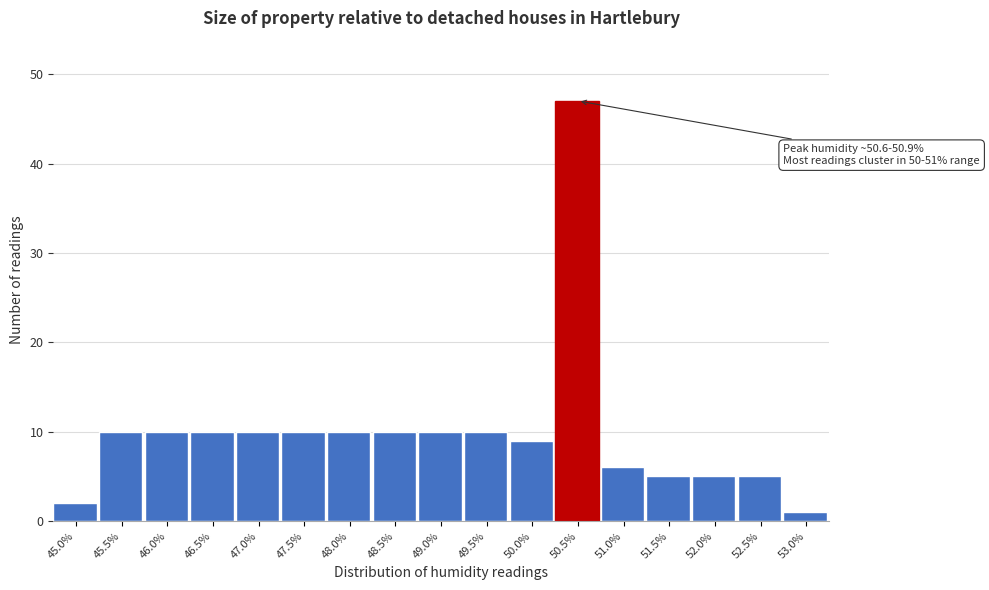

Reading right to left, list all the values displayed in this chart.

53.0%=1	52.5%=5	52.0%=5	51.5%=5	51.0%=6	50.5%=47	50.0%=9	49.5%=10	49.0%=10	48.5%=10	48.0%=10	47.5%=10	47.0%=10	46.5%=10	46.0%=10	45.5%=10	45.0%=2